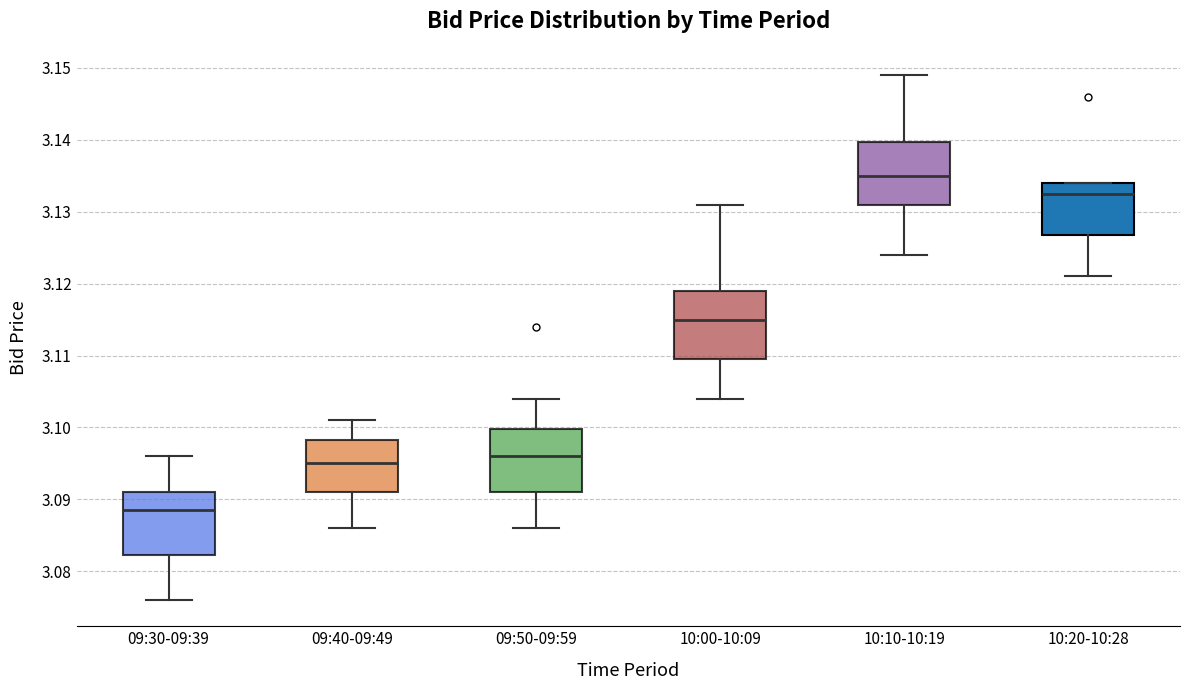

Reading left to right, transcribe this box plot: for each box, give where its median line is, the range the box spans, and where its two whiskers end, as read against the y-axis. The values are not printed on the chart, so give them approximately, as read against the axis.

09:30-09:39: median 3.089, box 3.082 to 3.091, whiskers 3.076 to 3.096
09:40-09:49: median 3.095, box 3.091 to 3.098, whiskers 3.086 to 3.101
09:50-09:59: median 3.096, box 3.091 to 3.100, whiskers 3.086 to 3.104
10:00-10:09: median 3.115, box 3.110 to 3.119, whiskers 3.104 to 3.131
10:10-10:19: median 3.135, box 3.131 to 3.140, whiskers 3.124 to 3.149
10:20-10:28: median 3.133, box 3.127 to 3.134, whiskers 3.121 to 3.134